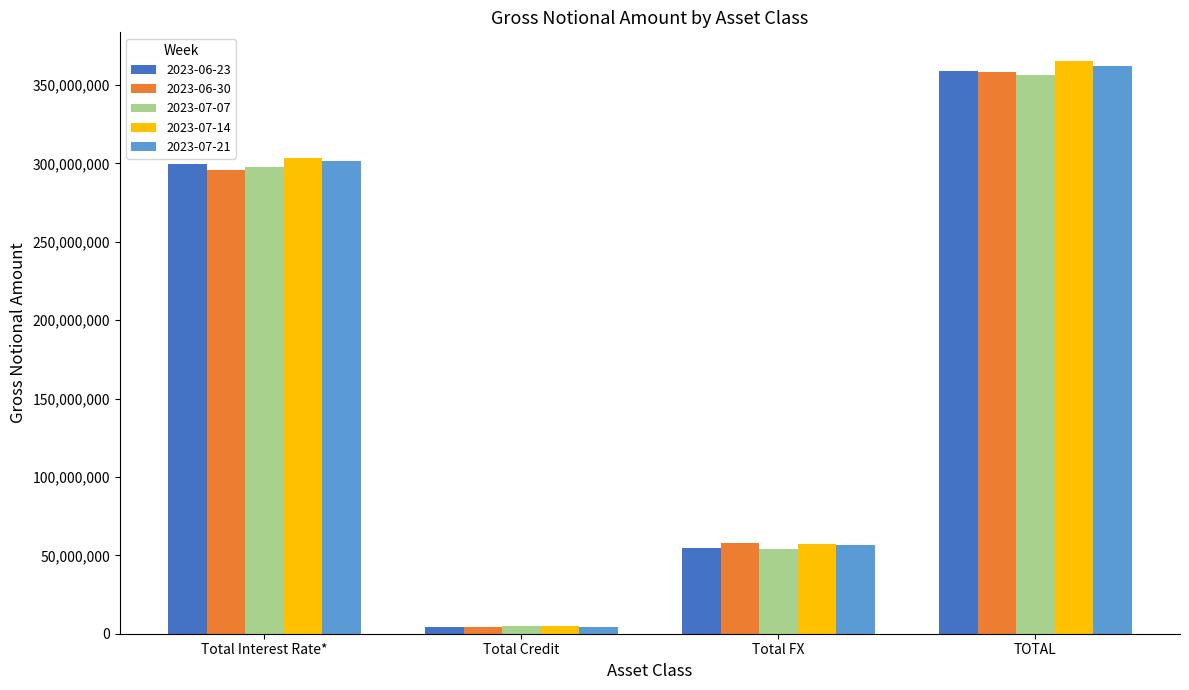

Which category has the highest value in the 2023-07-07 series?

TOTAL